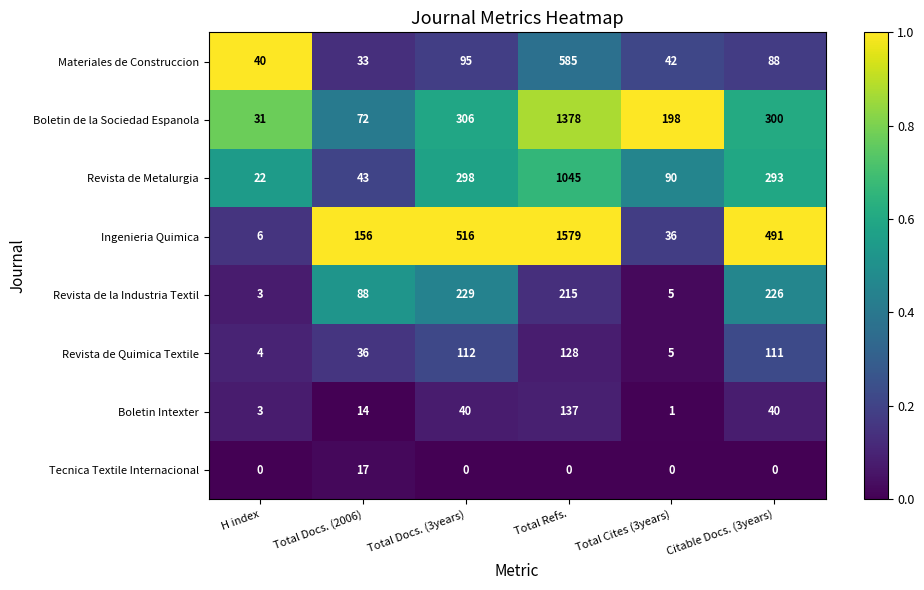

Count the number of categories in the chart.

6